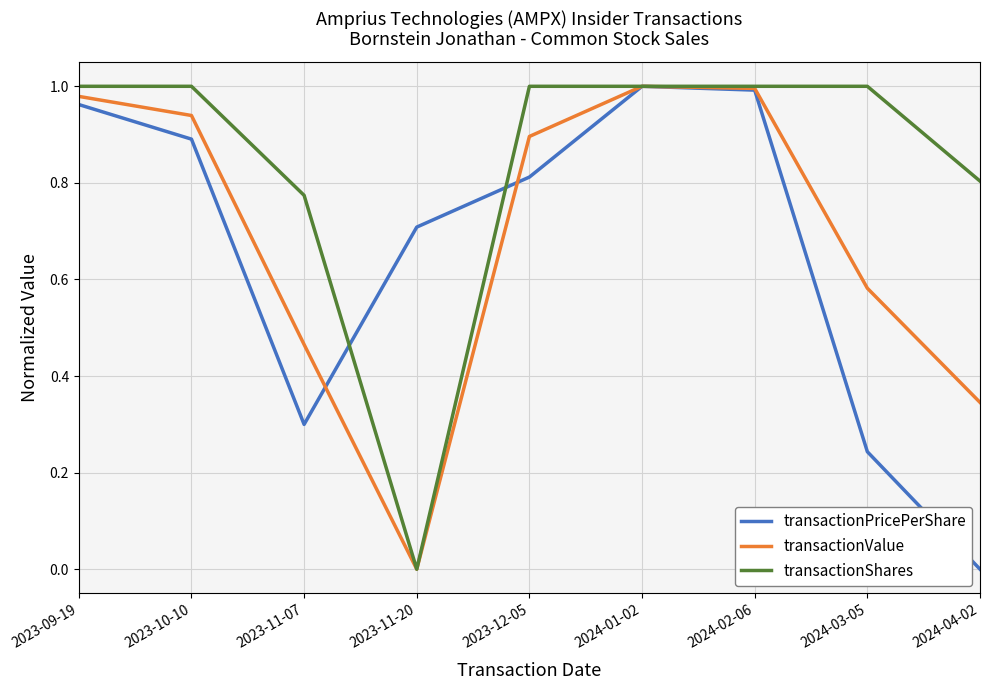

Is the value of transactionShares at 2023-11-20 greater than the value of transactionValue at 2024-01-02?

No